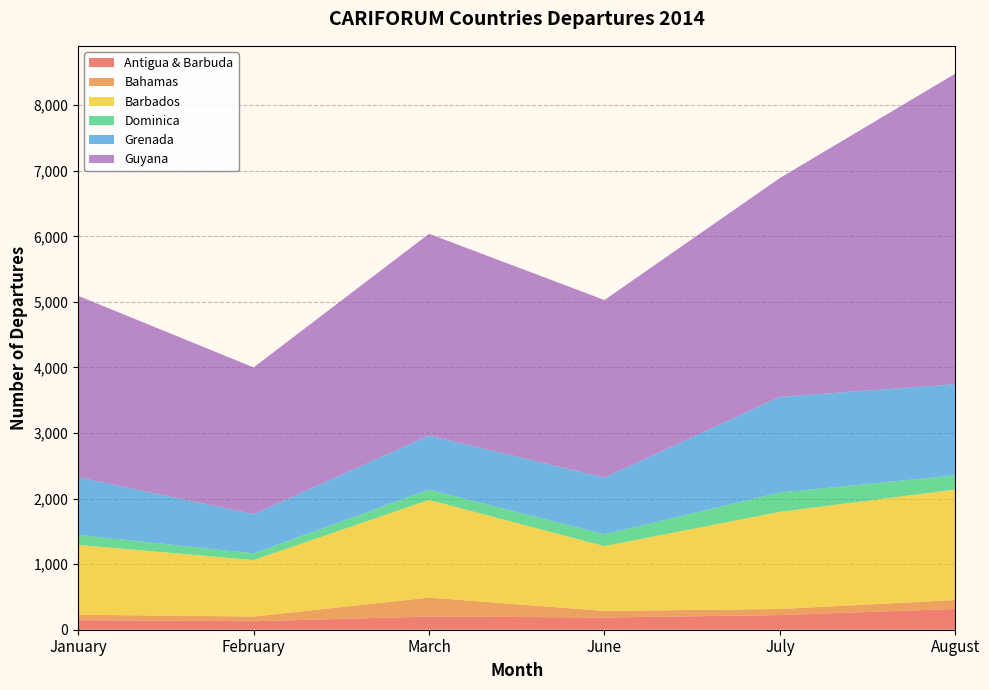

Reading left to right, what are all the values shown in this chart?

Antigua & Barbuda: 146	129	201	187	223	317
Bahamas: 83	72	289	100	93	136
Barbados: 1065	862	1490	988	1482	1685
Dominica: 153	101	158	180	295	216
Grenada: 879	599	824	866	1460	1391
Guyana: 2768	2238	3077	2708	3337	4737